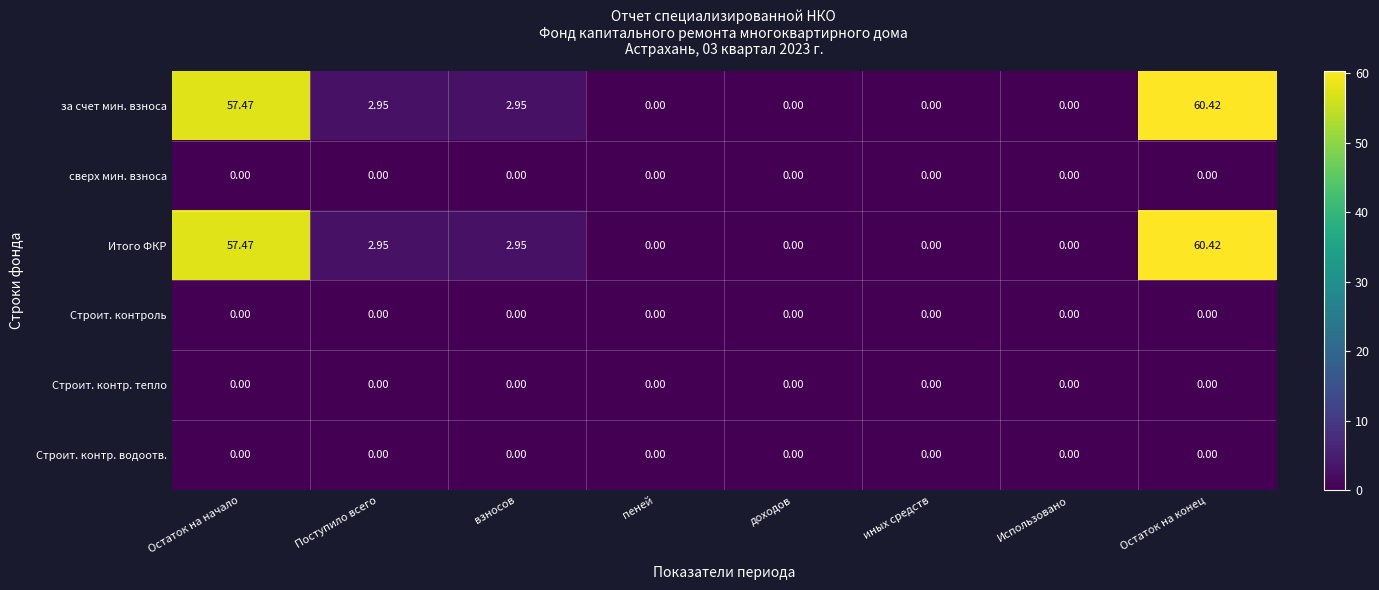

Count the number of categories in the chart.

8